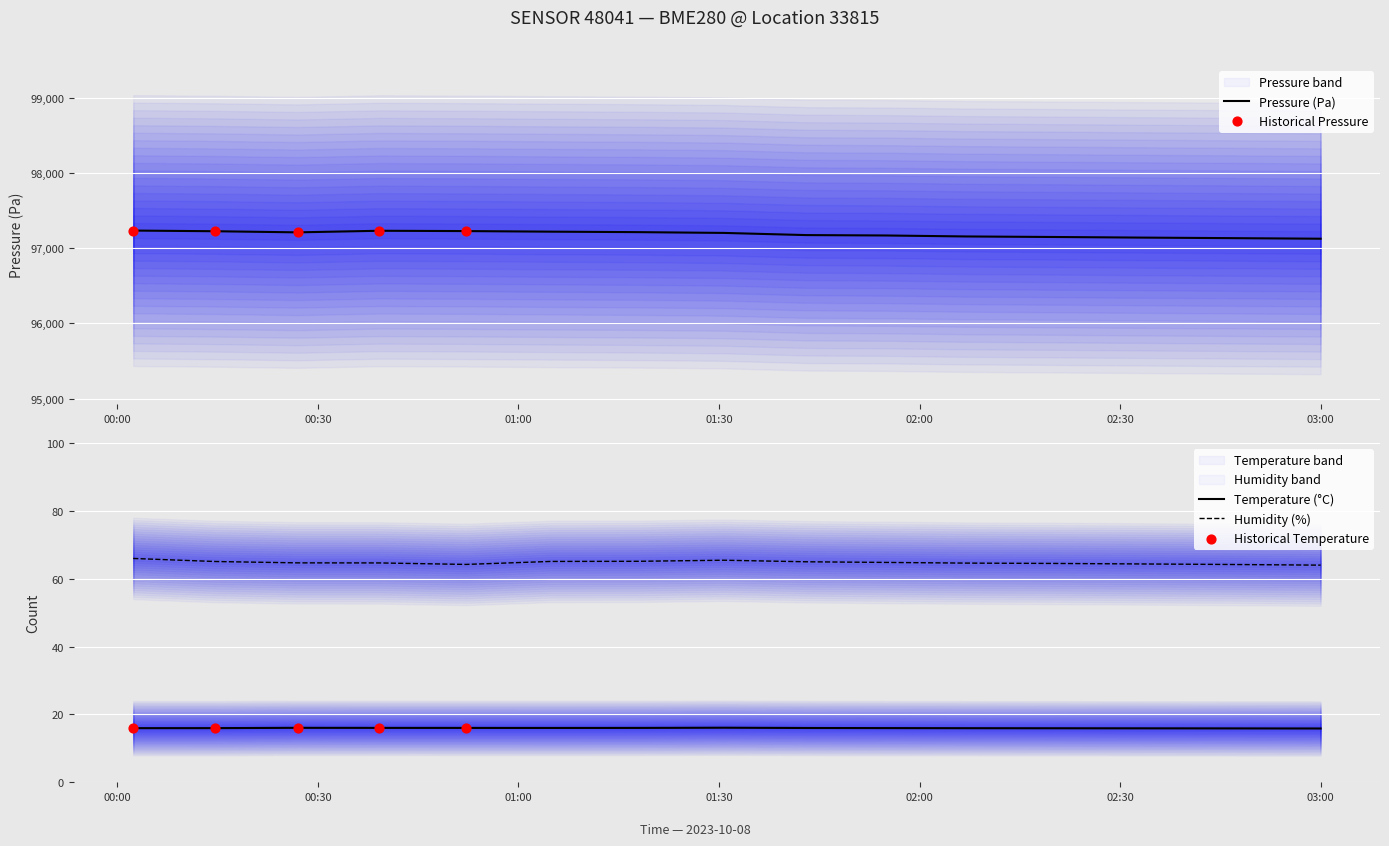

What are all the series names shown in the legend?

pressure, temperature, humidity